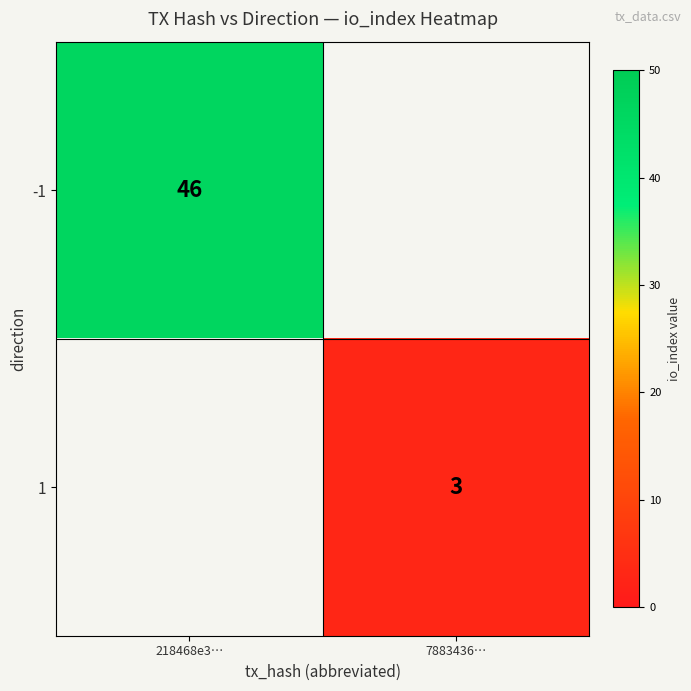

Is the value of 1 at 7883436… greater than the value of -1 at 218468e3…?

No